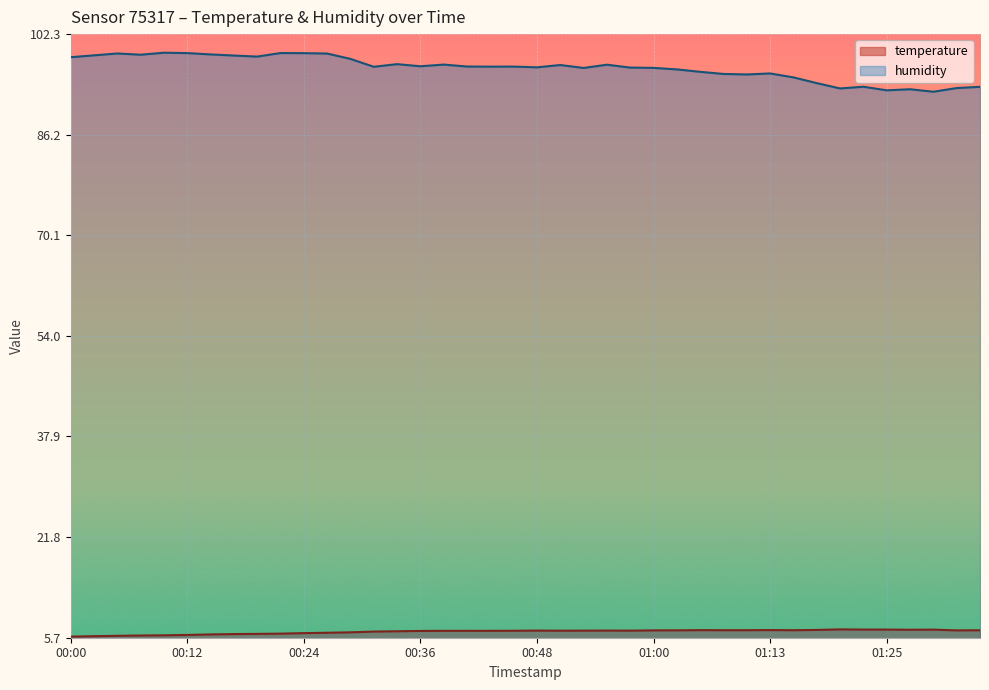

Which category has the lowest value in the humidity series?

01:30